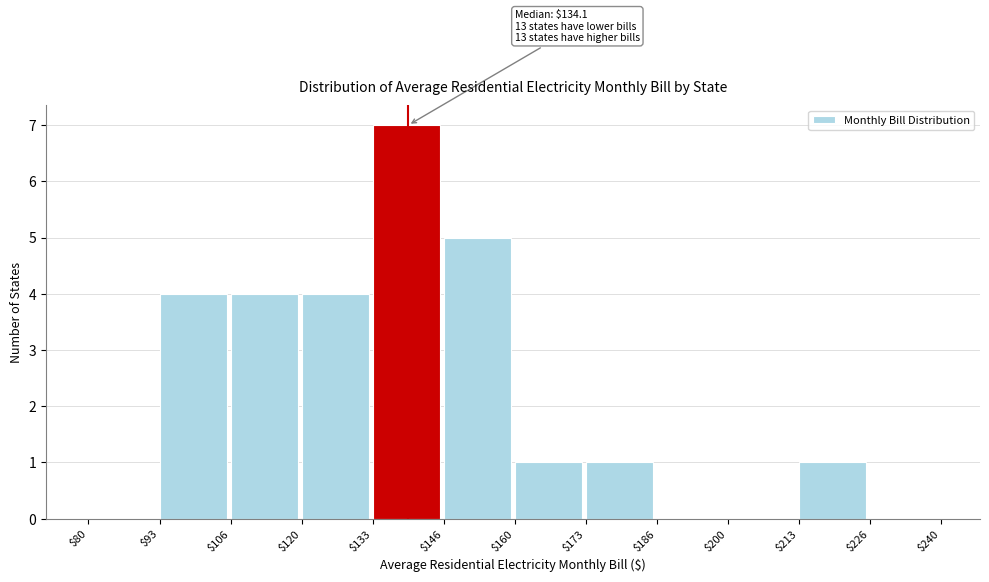

Over which range of the x-axis is the bar tallest?

$133 to $146